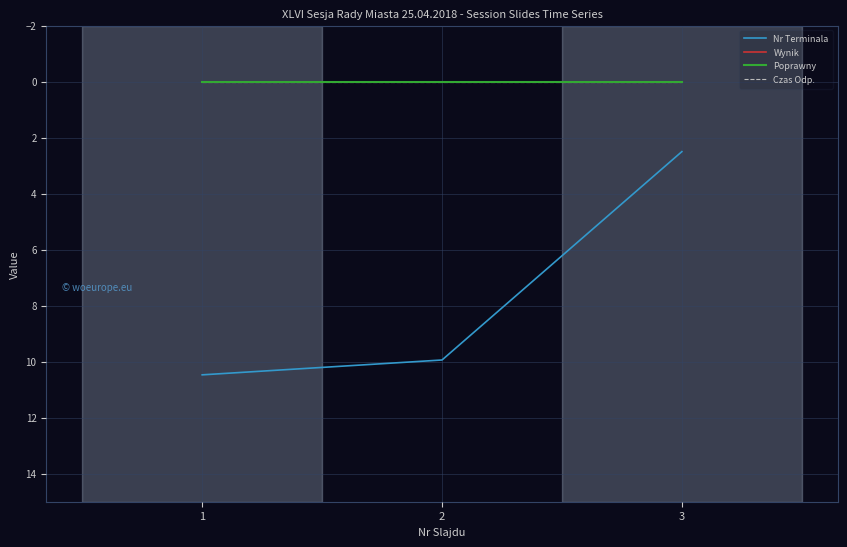

Reading left to right, transcribe all the data shown in this chart.

Nr Terminala: 10.5	9.9	2.5
Wynik: 0.0	0.0	0.0
Poprawny: 0.0	0.0	0.0
Czas Odp.: 0.0	0.0	0.0